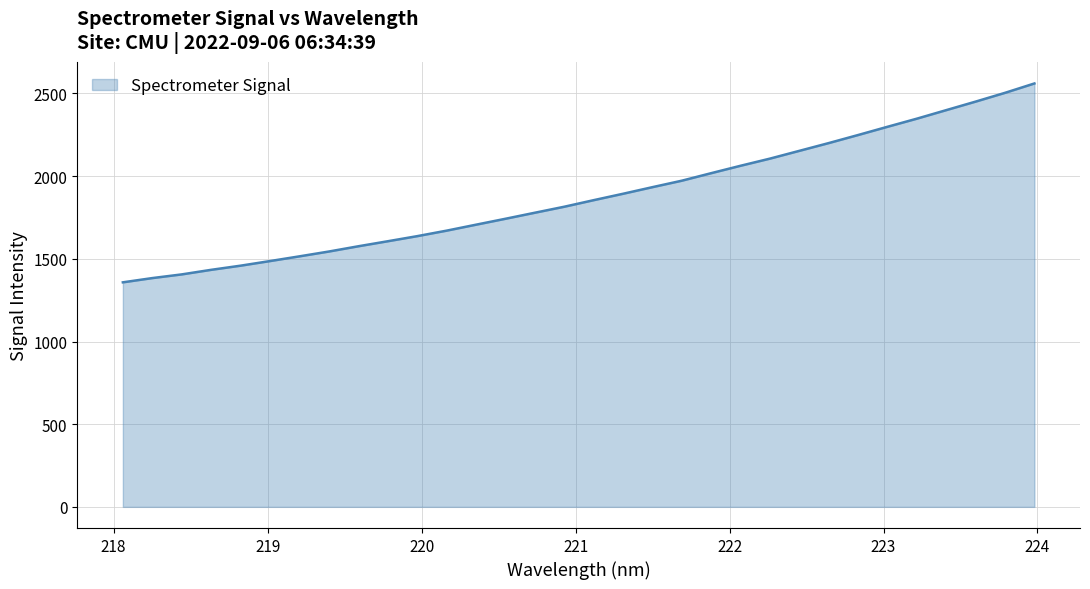

What is the difference between the maximum and minimum values?

1202.6